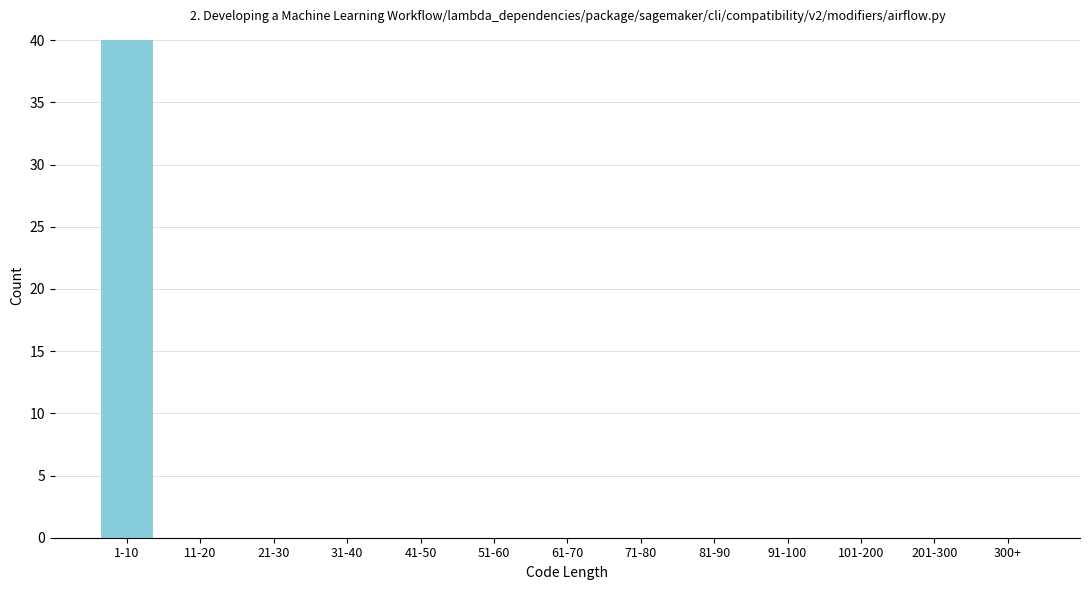

Reading left to right, what are all the values shown in this chart?

1-10=40	11-20=0	21-30=0	31-40=0	41-50=0	51-60=0	61-70=0	71-80=0	81-90=0	91-100=0	101-200=0	201-300=0	300+=0